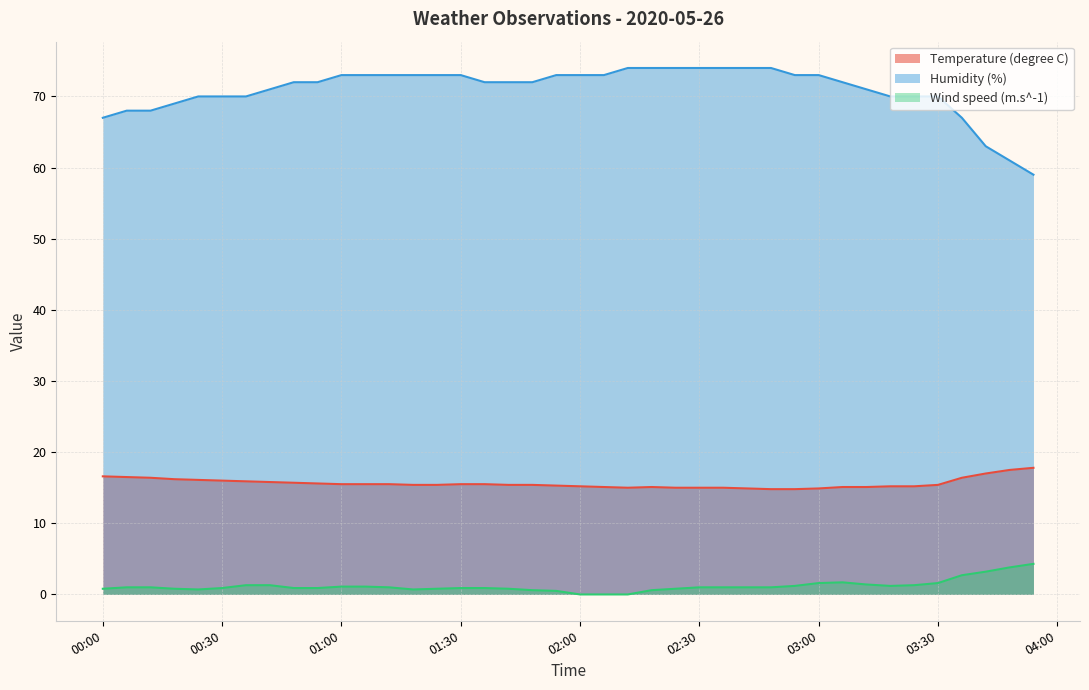

How many series are shown in this chart?

3